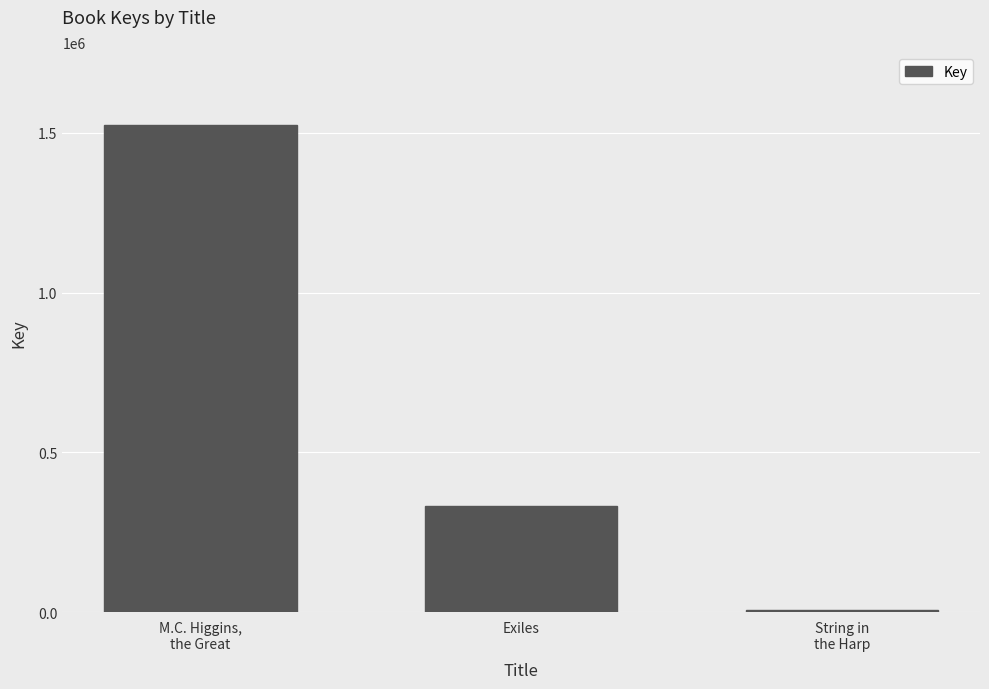

The value at M.C. Higgins,
the Great is 1523267. True or false?

True